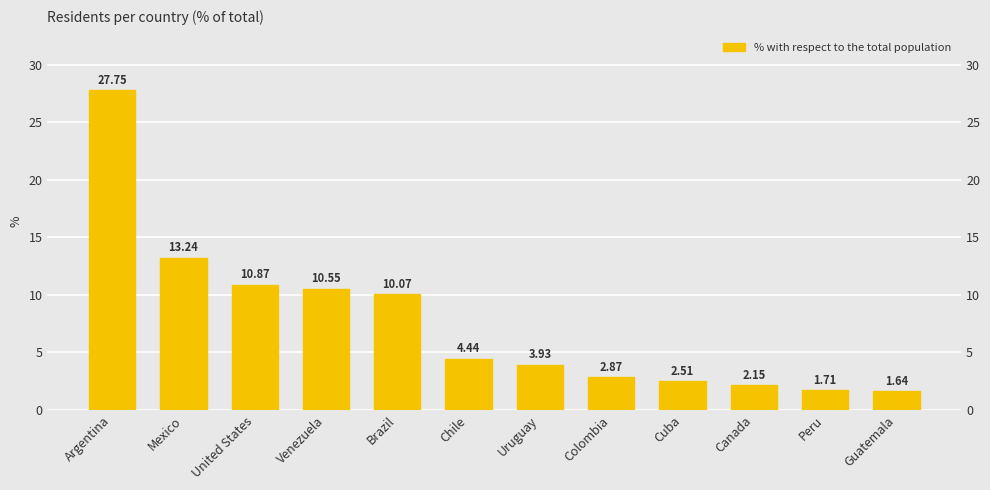

What is the difference between the maximum and minimum values?

26.1